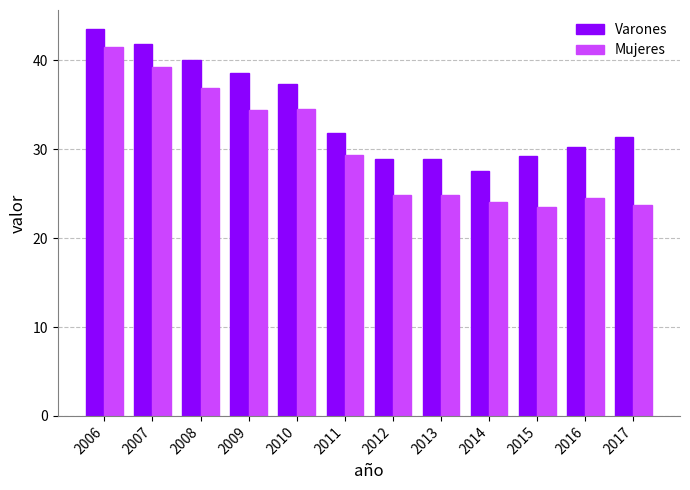

What is the spread (max minus min) of values at 2006?

2.0